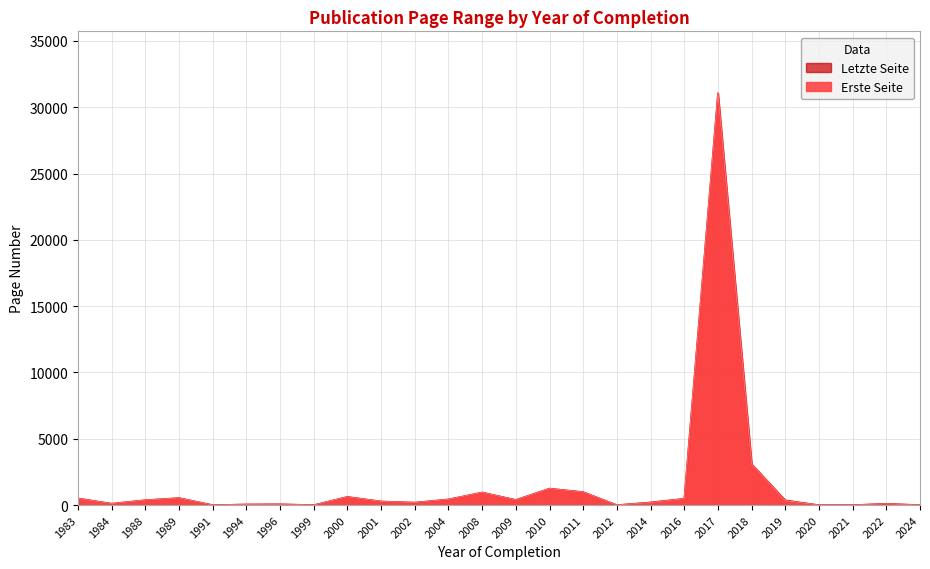

True or false: Letzte Seite has a value of 322 at 2009.

True